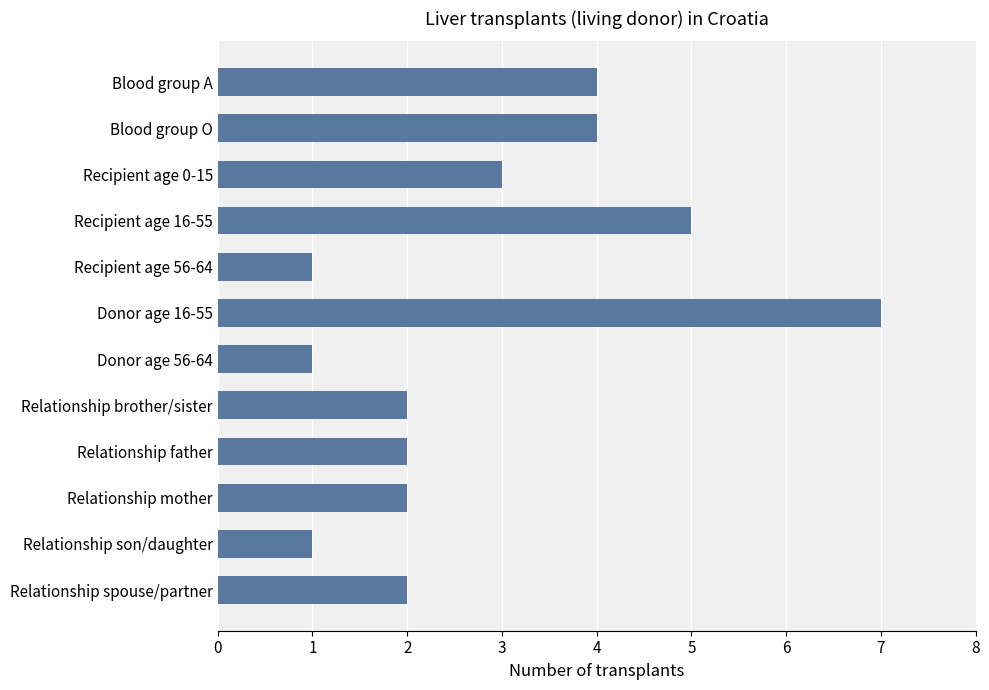

Count the values in the range 2 to 4.

7